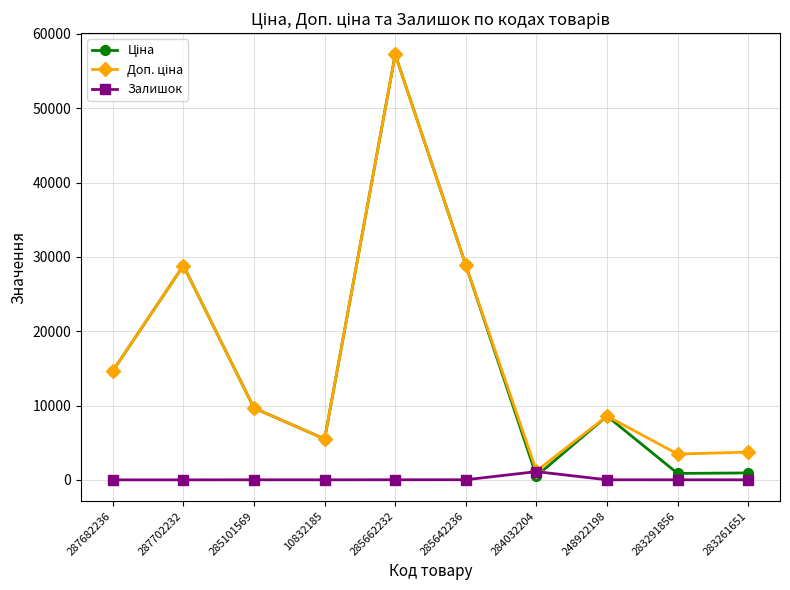

At which category does the chart reach its peak across all series?

285662232